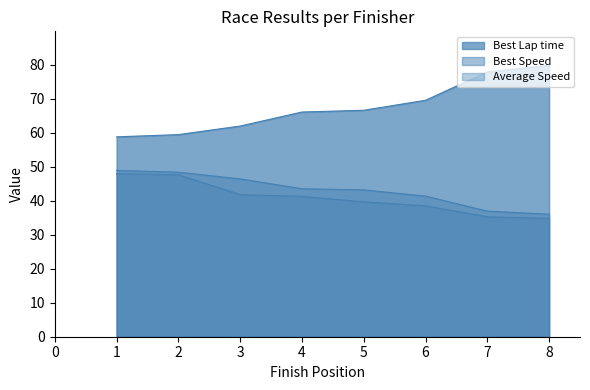

Which series has the largest range (max minus min)?

Best Lap time